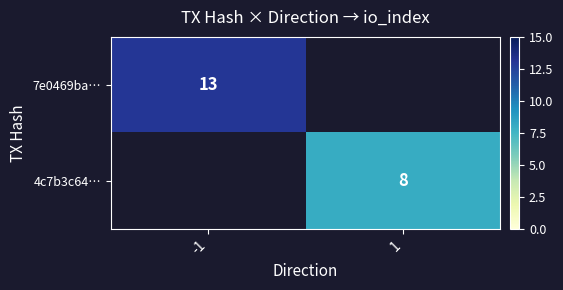

List the series in order of their peak value, highest first.

7e0469ba…, 4c7b3c64…